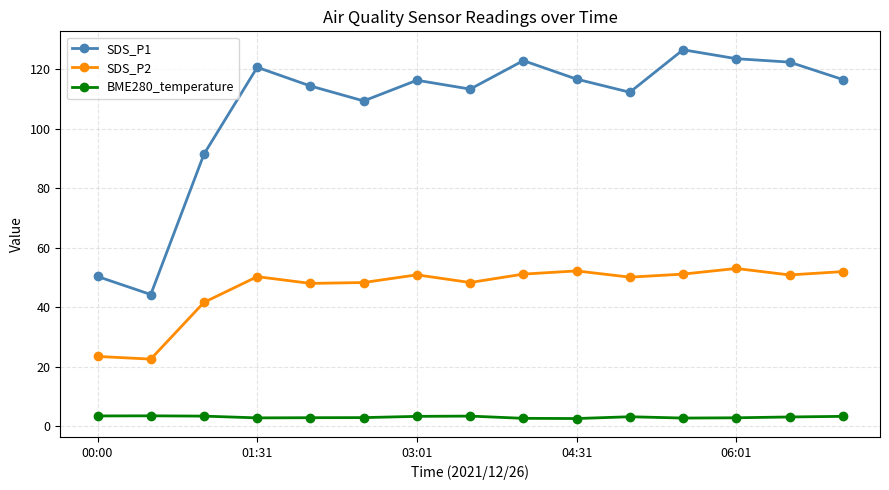

What is the sum of all SDS_P1 values?

1600.2